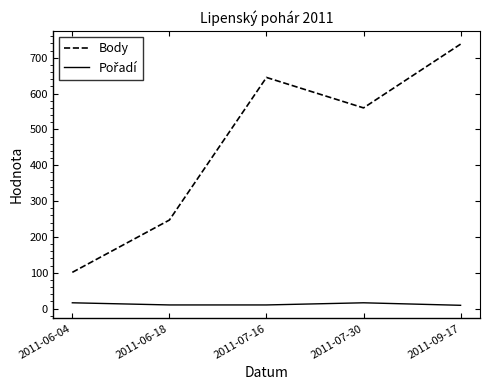

Rank the categories by Body value from lowest to highest.

2011-06-04, 2011-06-18, 2011-07-30, 2011-07-16, 2011-09-17